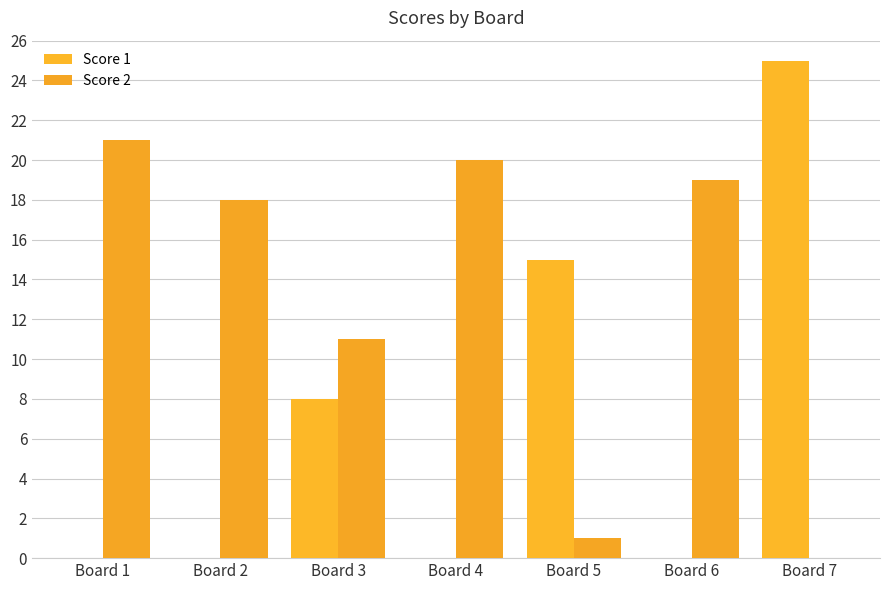

Which category has the highest value across all series?

Board 7